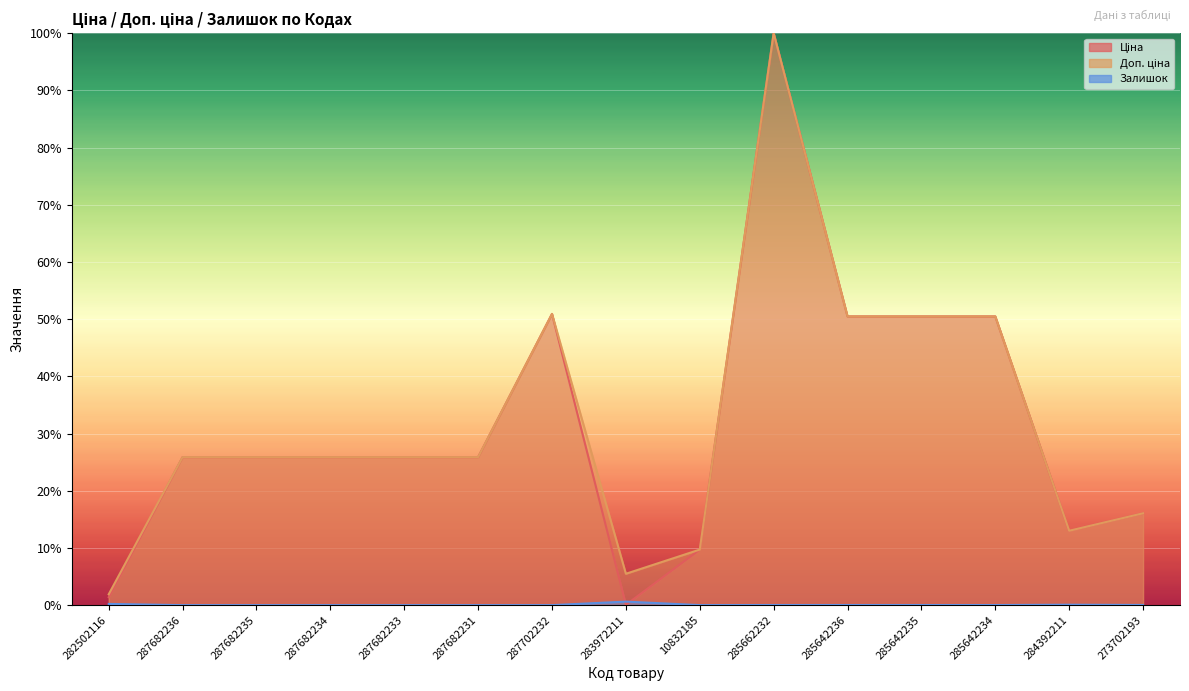

What position from the left is 287682234?

4